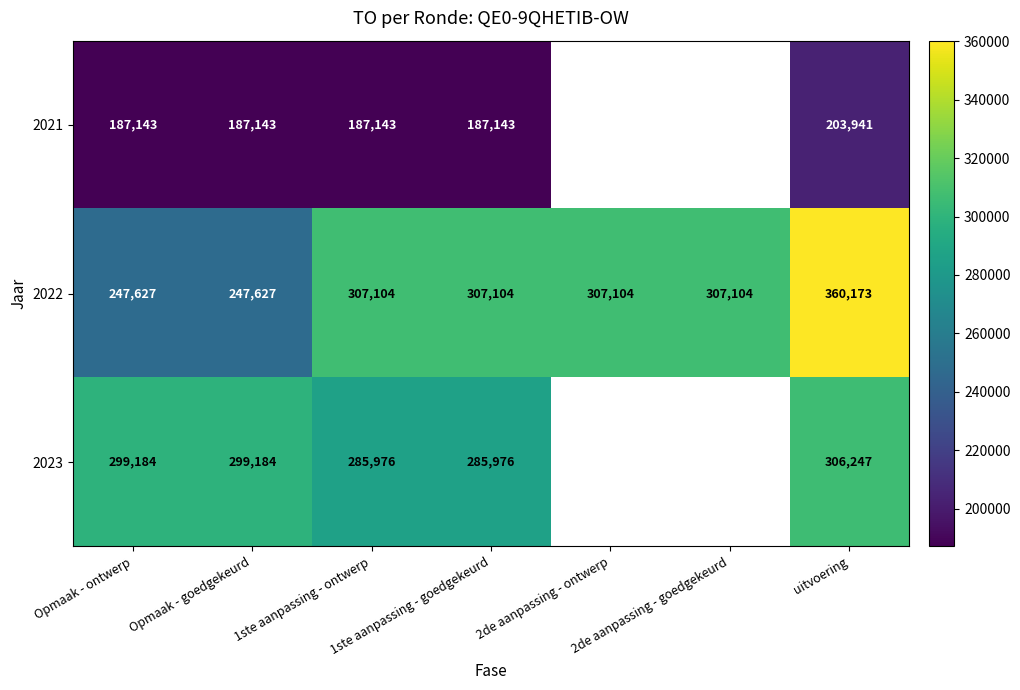

Which series changed the most between Opmaak - goedgekeurd and uitvoering?

2022